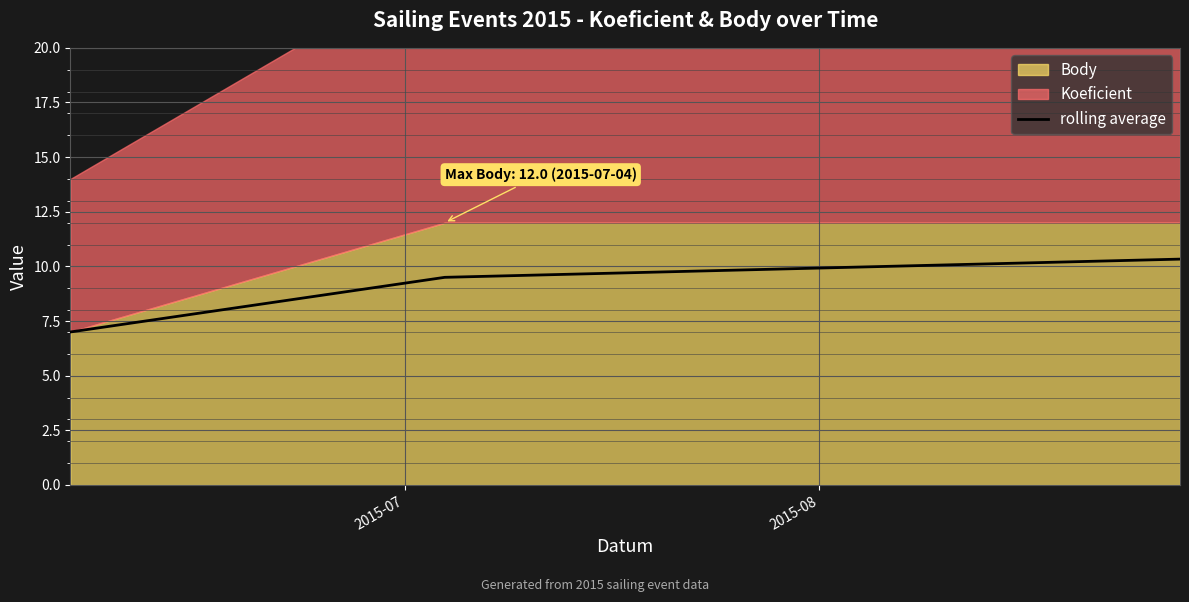

What is the lowest value of the rolling average series?

7.0